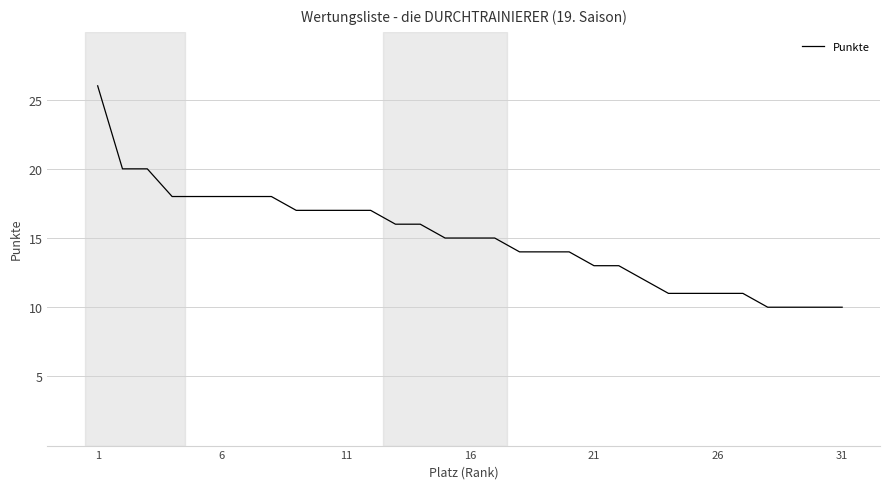

What is the difference between the maximum and minimum values?

16